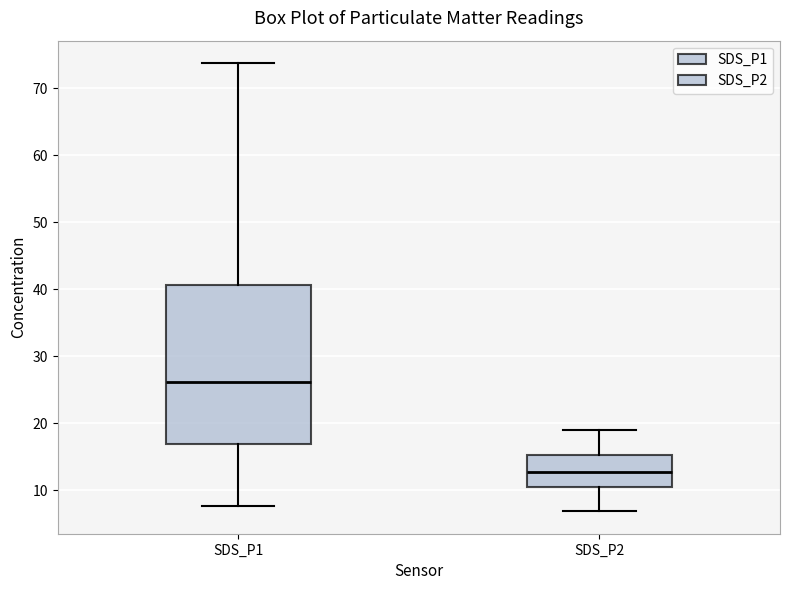

Where does the median line of the box for SDS_P2 sit on the y-axis? The values are not printed on the chart, so give them approximately, as read against the axis.

13